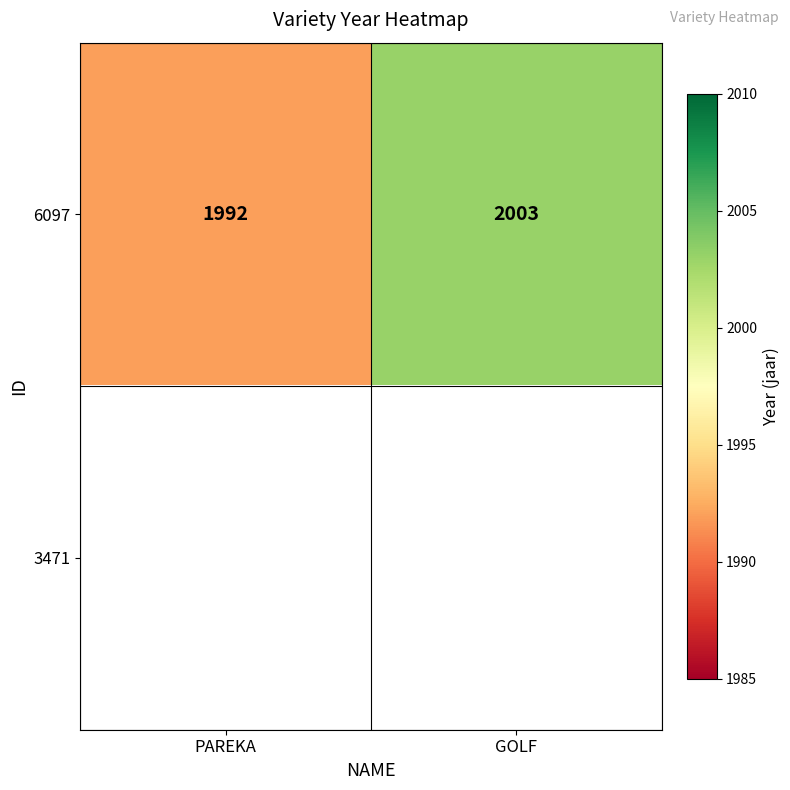

How many data points does each series have?

2